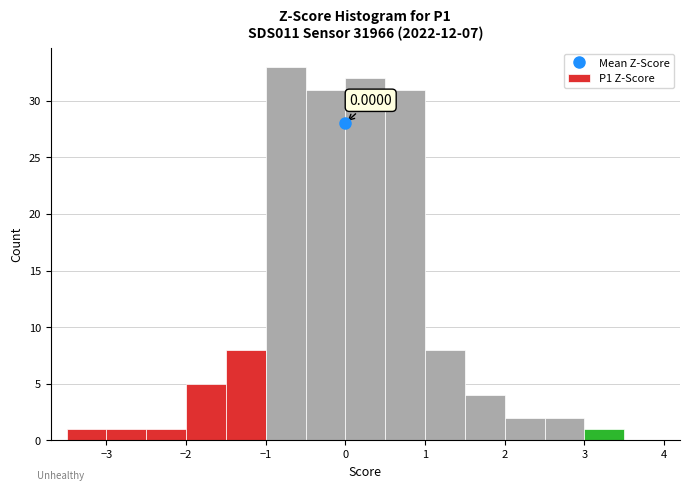

Over which range of the x-axis is the bar tallest?

-1.0 to -0.5